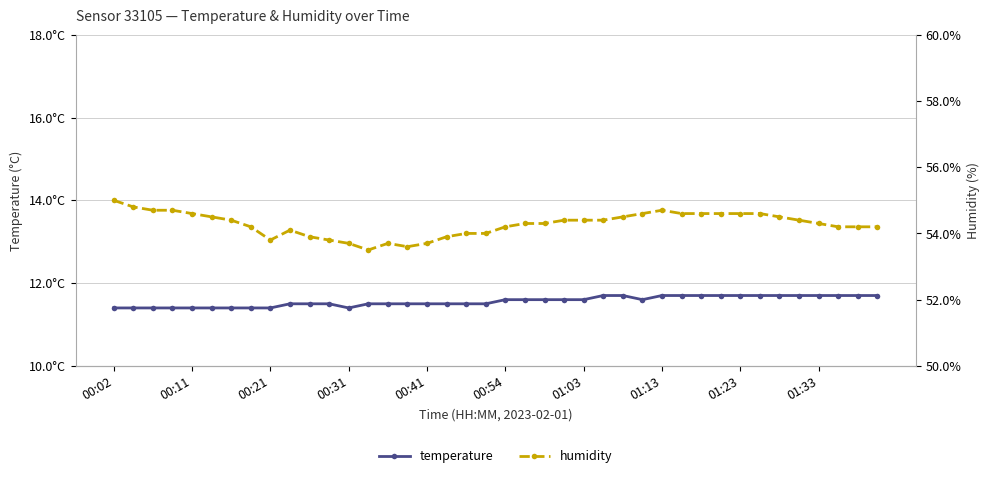

Between 19 and 39, which series saw the biggest shift?

humidity